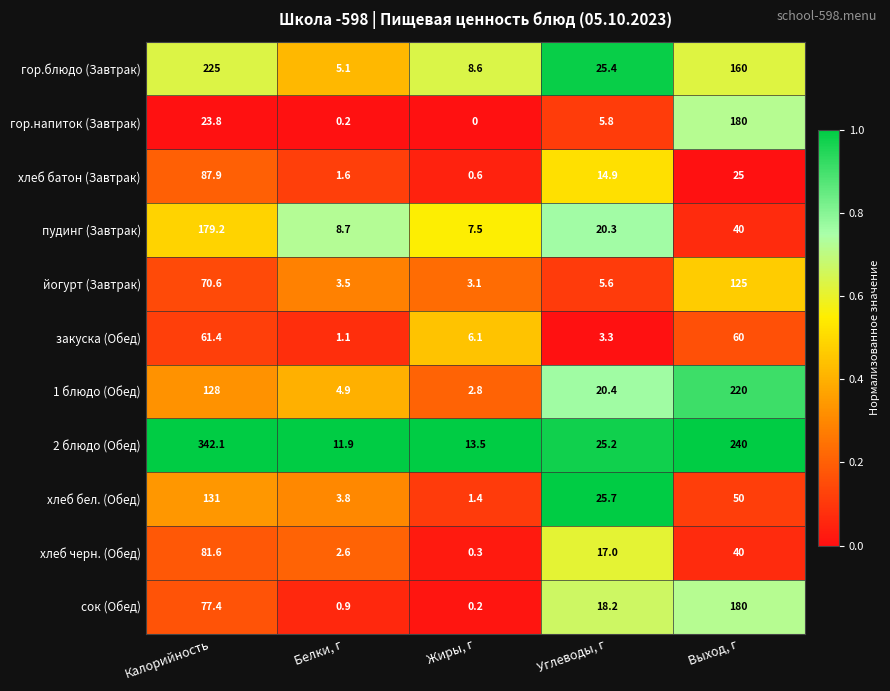

The гор.напиток (Завтрак) series shows 0.2 at Белки, г. True or false?

True